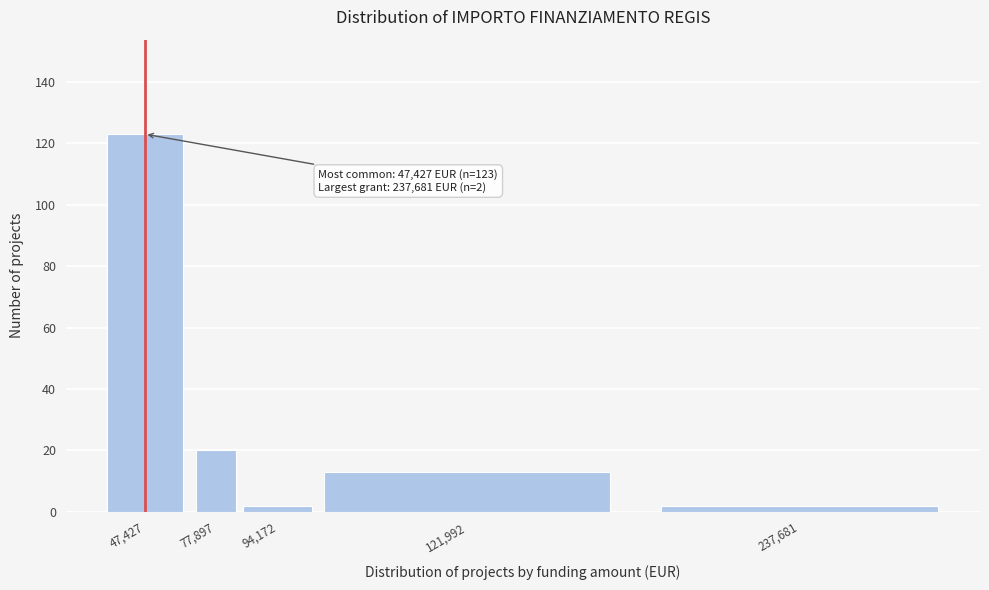

Reading left to right, extract all data points from this chart.

123	20	2	13	2